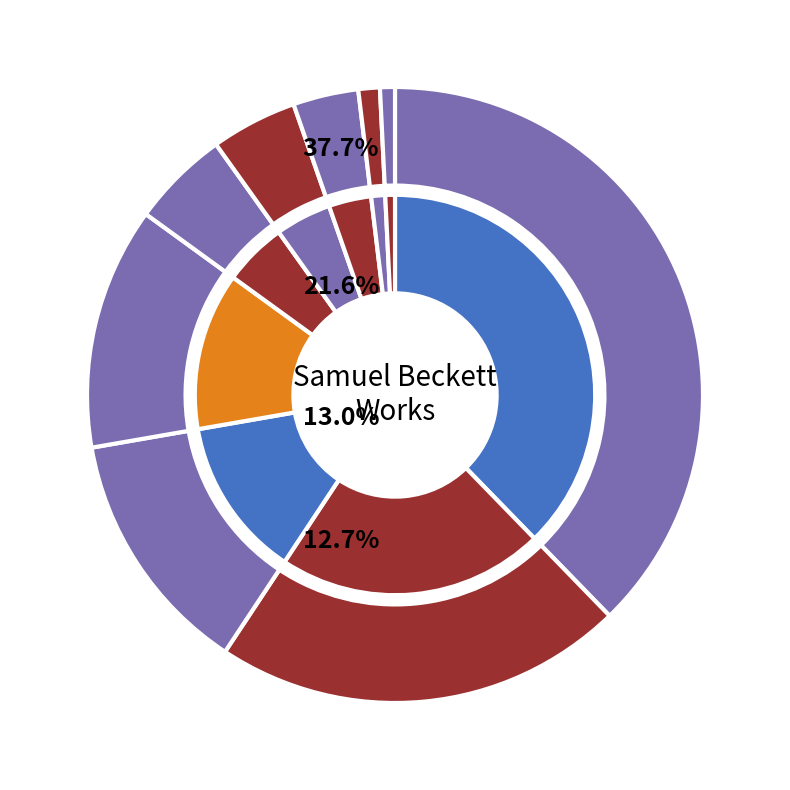

Rank the categories by value from highest to lowest.

Waiting for Godot, Molloy, The Third Policeman, The Unnamable, Endgame, Watt, Krapp's Last Tape, The Complete Dramatic Works, Three Novels